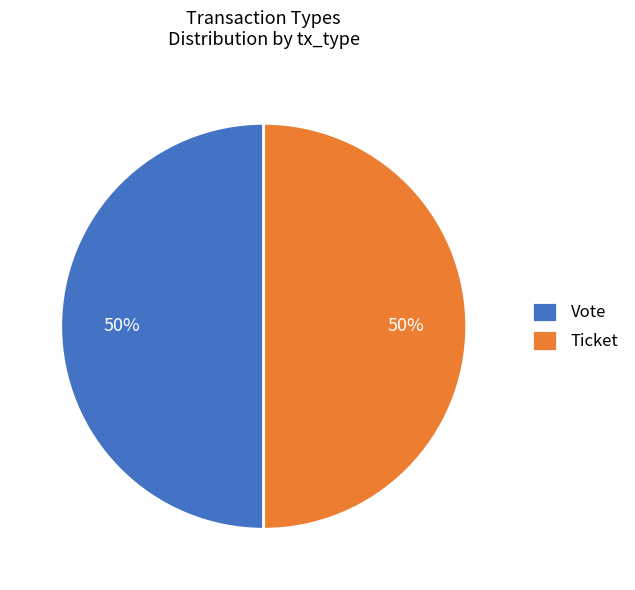

To the nearest percent, what percentage of the pie is Vote?

50%